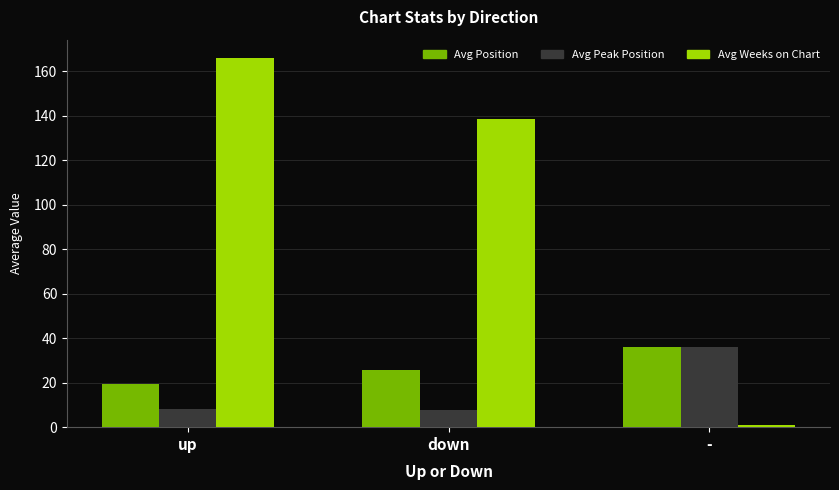

The Avg Weeks on Chart series shows 138.4 at down. True or false?

True